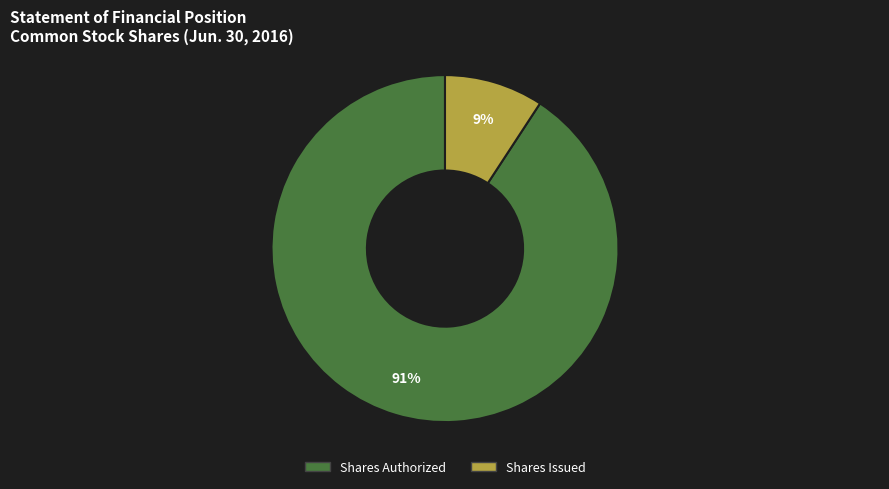

Does Shares Authorized account for over 50% of the chart?

Yes